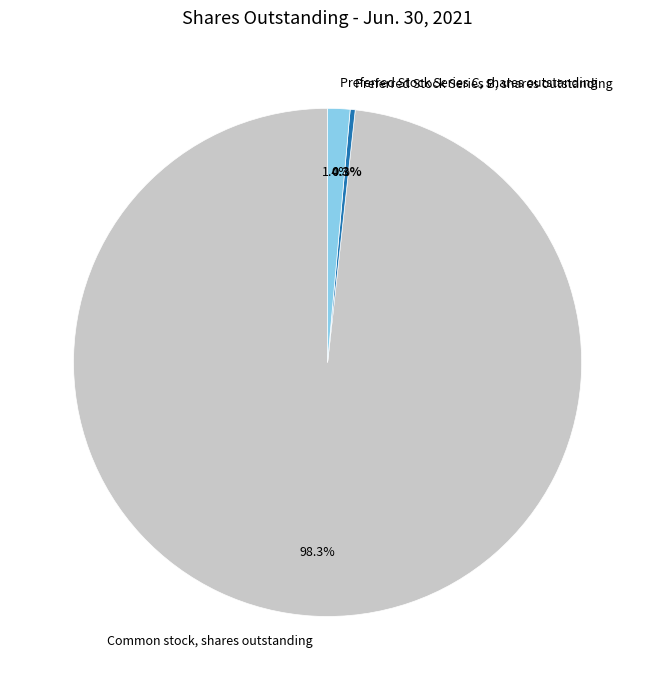

To the nearest percent, what is the difference between the Preferred Stock Series B, shares outstanding and Preferred Stock Series C, shares outstanding slice percentages?

1%